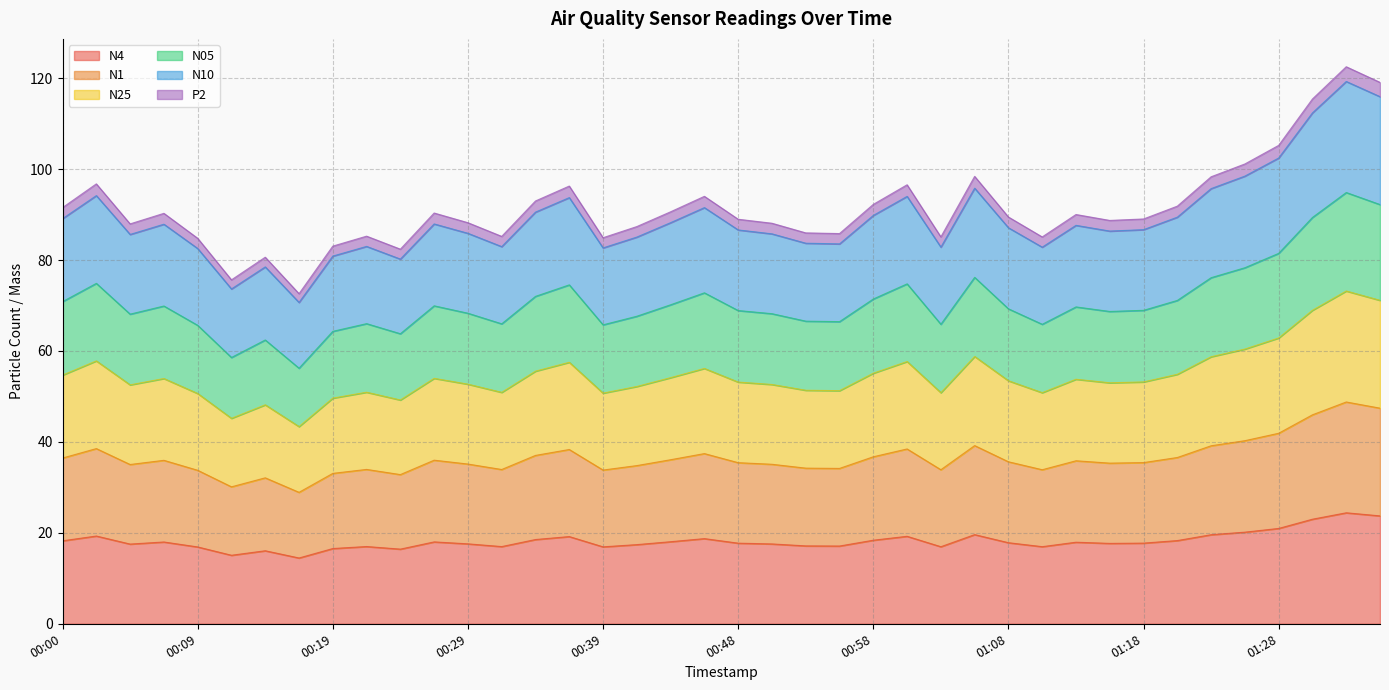

Which category has the lowest value across all series?

00:17